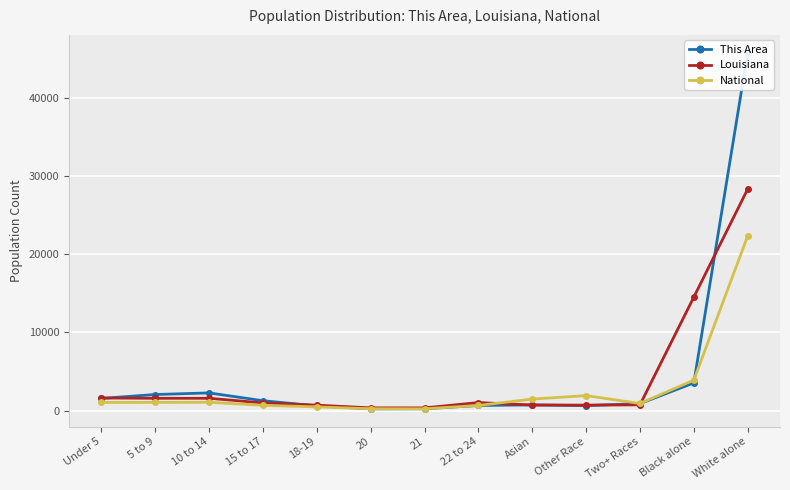

What are all the series names shown in the legend?

This Area, Louisiana, National